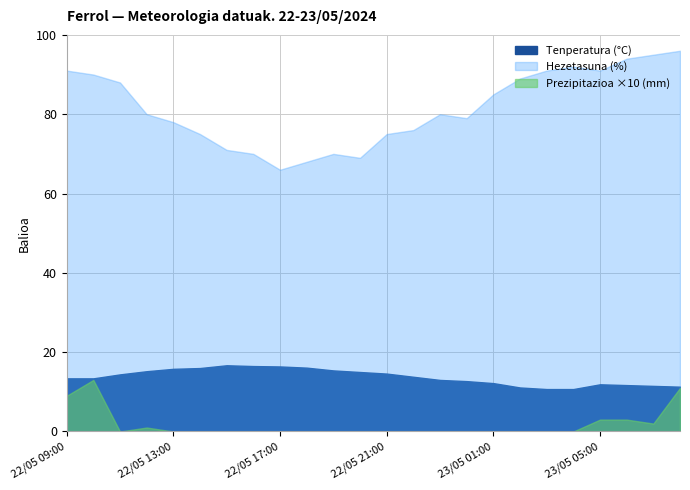

At which category is the sum across all series the highest?

23/05 08:00